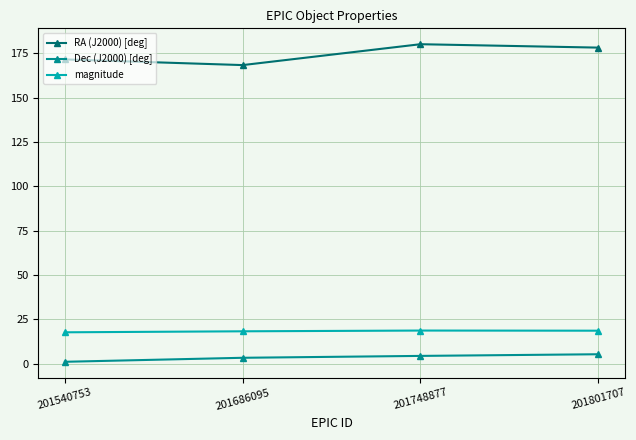

What value does the RA (J2000) [deg] series have at 201801707?

178.2